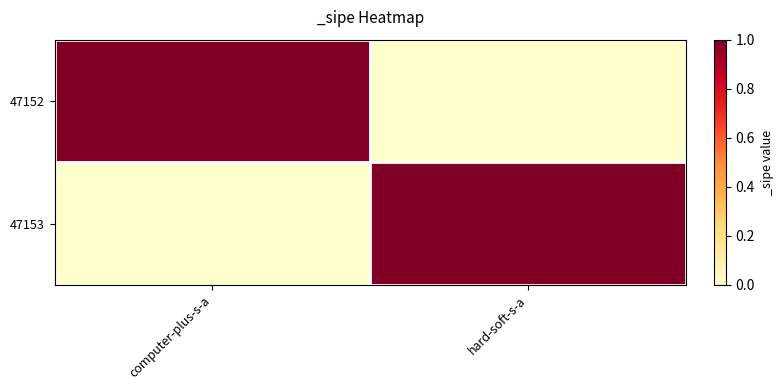

At which category is the sum across all series the highest?

computer-plus-s-a